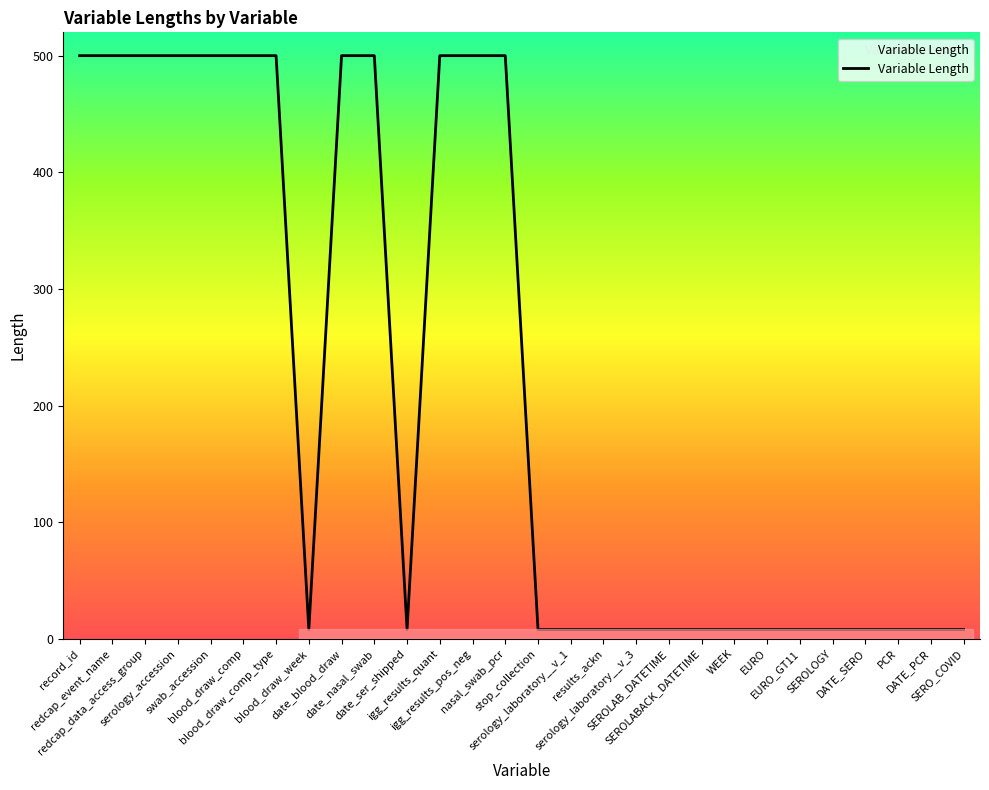

What is the maximum value shown in the chart?

500